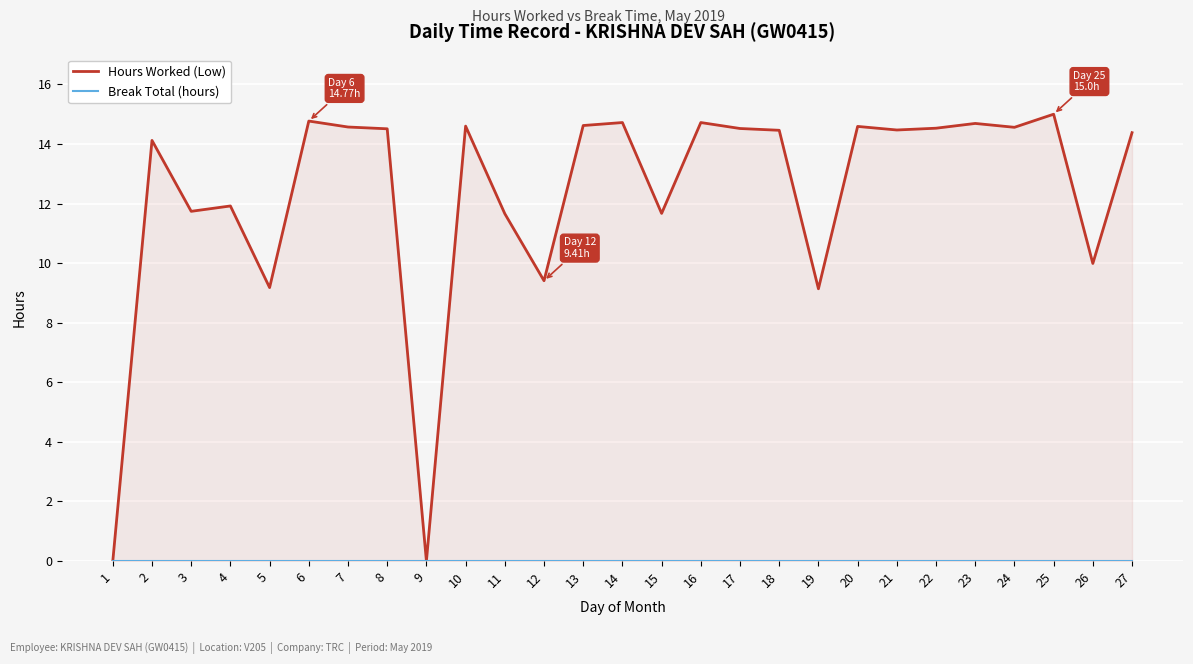

The value of Hours Worked (Low) at 24 is 20.8. True or false?

False